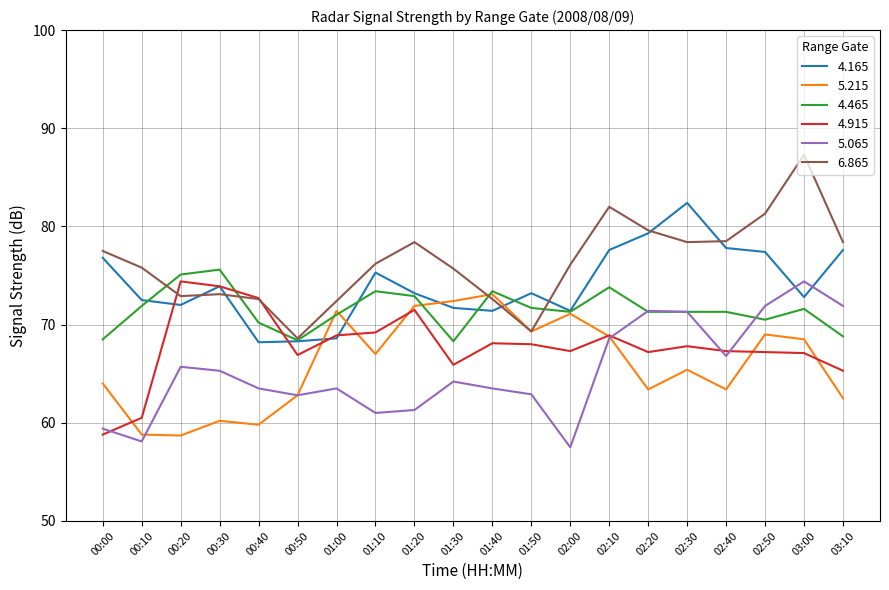

What position from the right is 00:50?

15